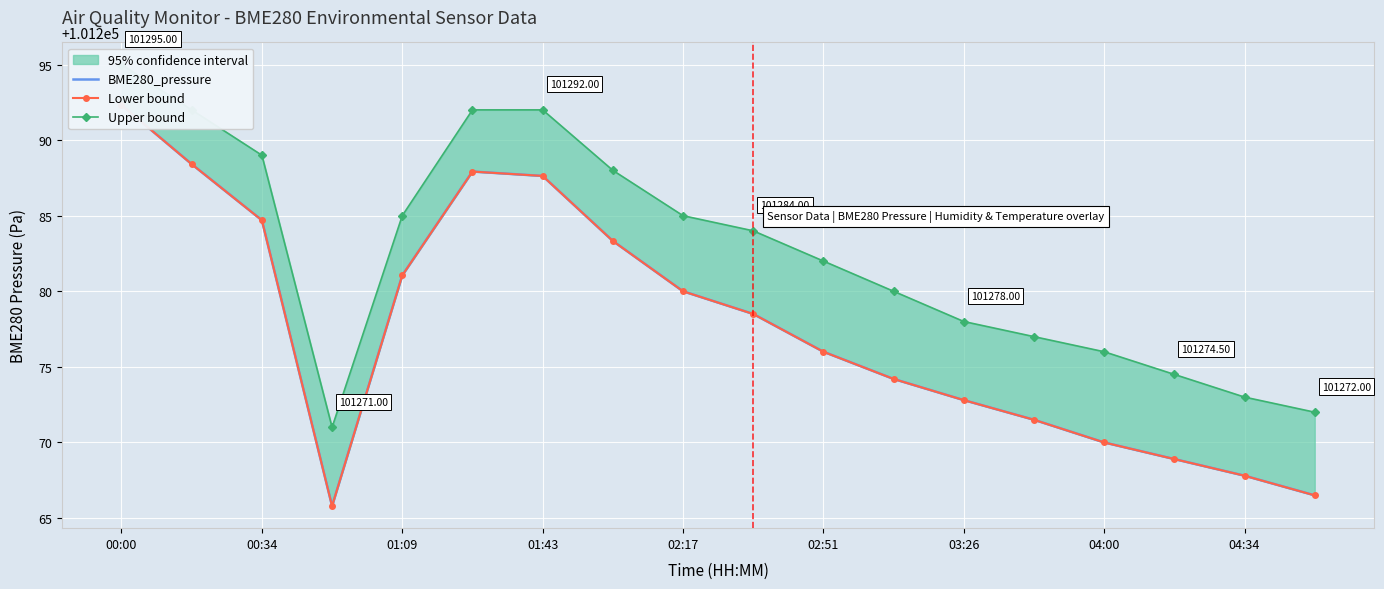

What is the approximate value of Lower bound at 17?

101266.5